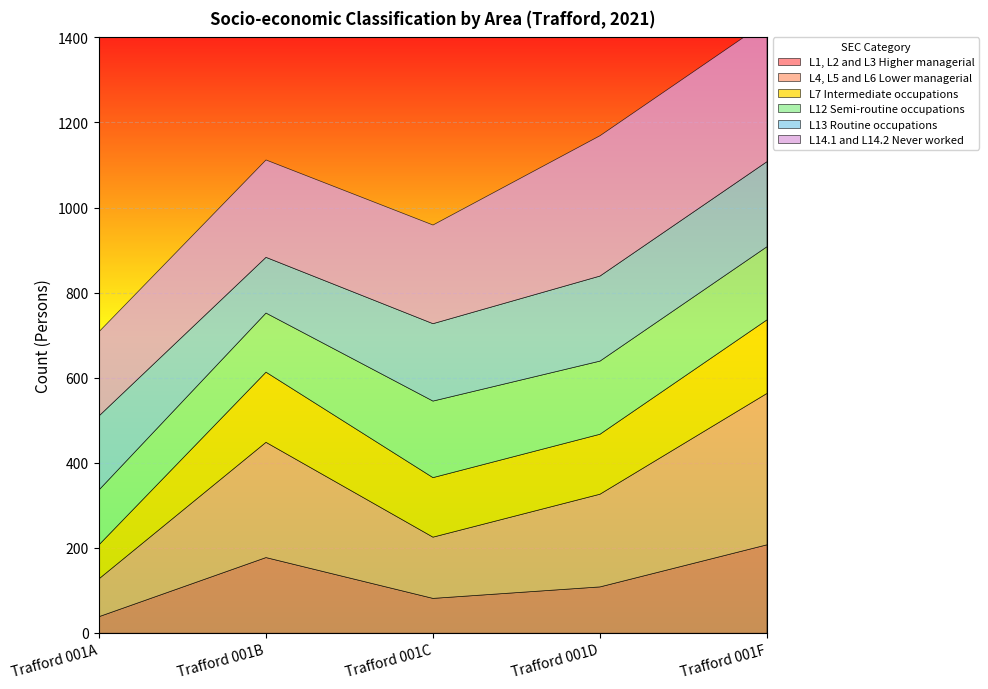

How many lines are shown in the chart?

6